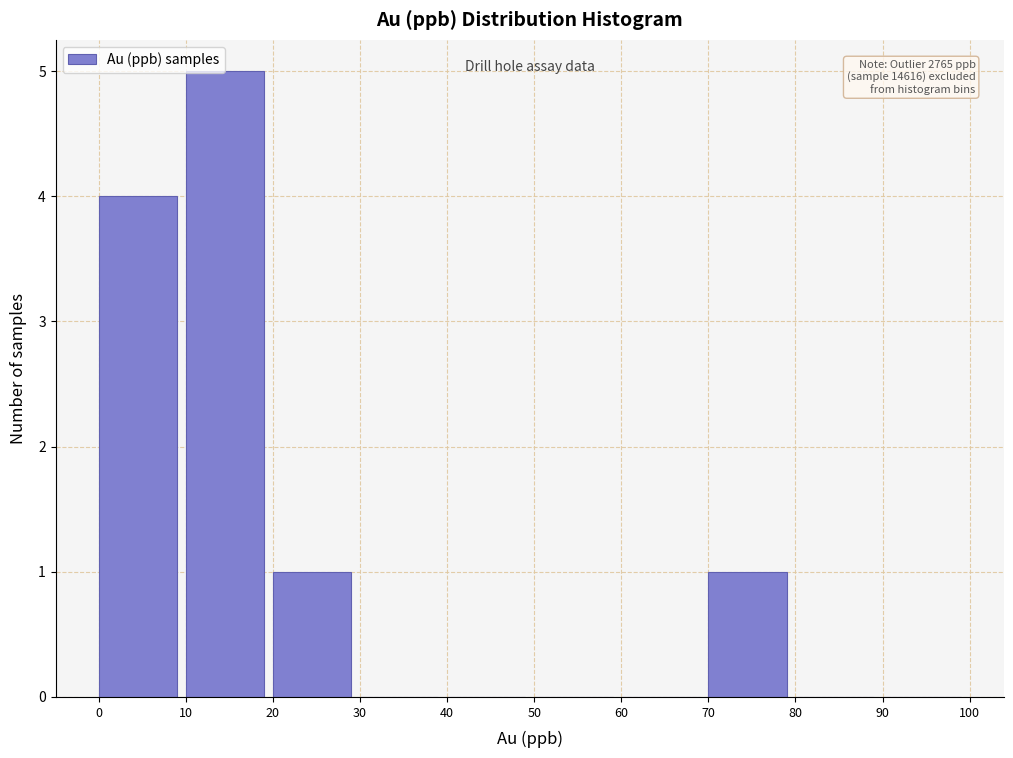

Which range on the x-axis has the tallest bar?

10 to 20